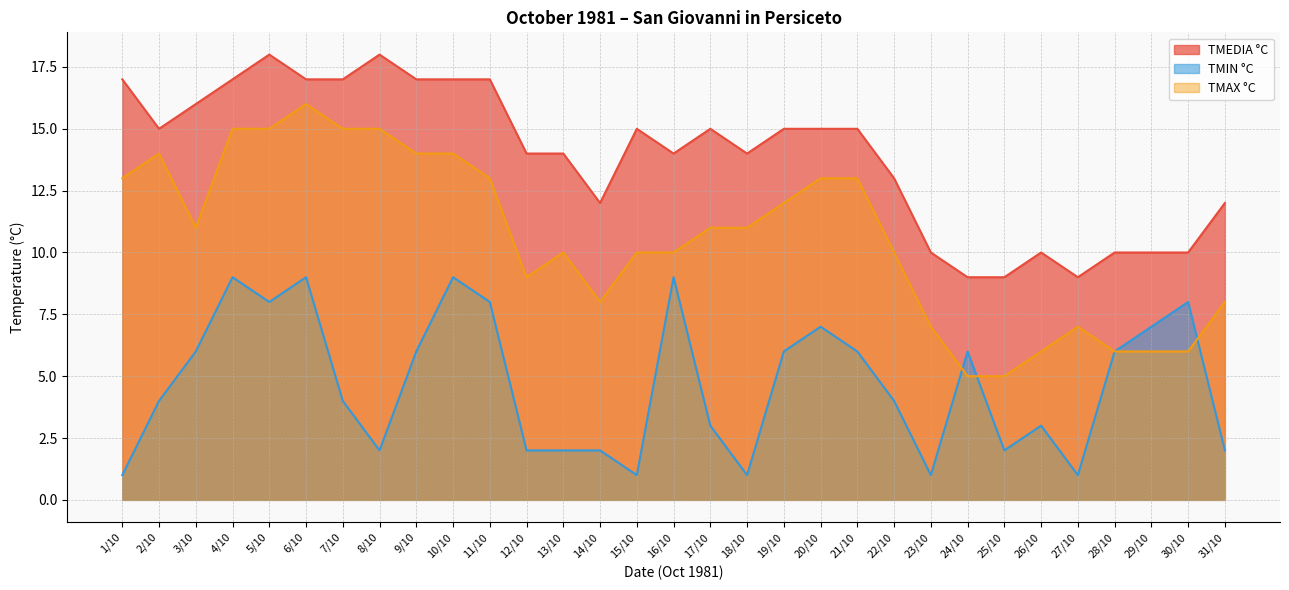

What is the minimum value for TMIN °C?

1